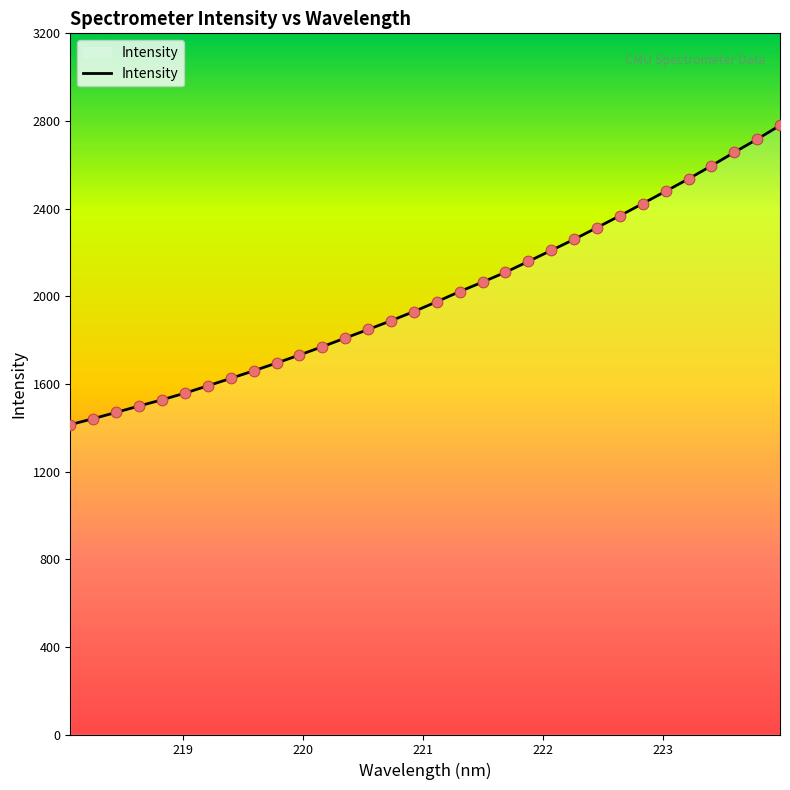

What is the greatest value displayed?

2779.8